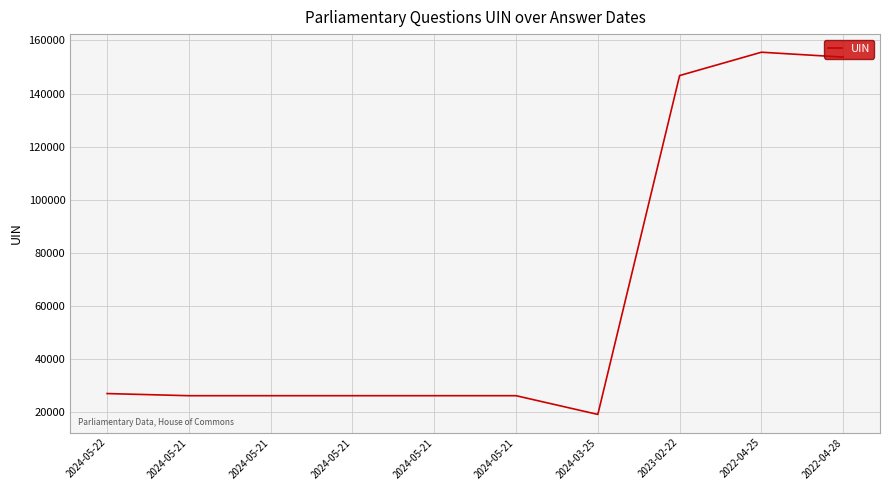

At which label is the value closest to 87274?

2023-02-22